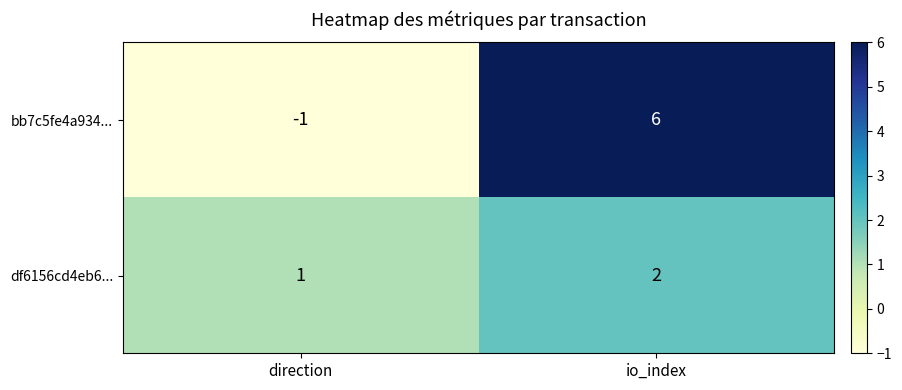

At direction, list the series in order from smallest to largest.

bb7c5fe4a934..., df6156cd4eb6...